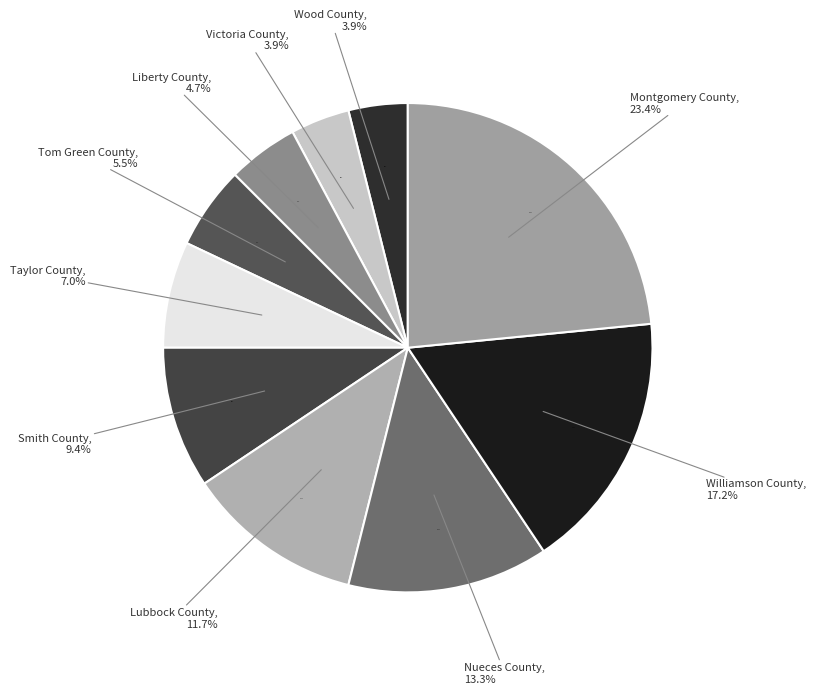

How many slices are in this pie chart?

10